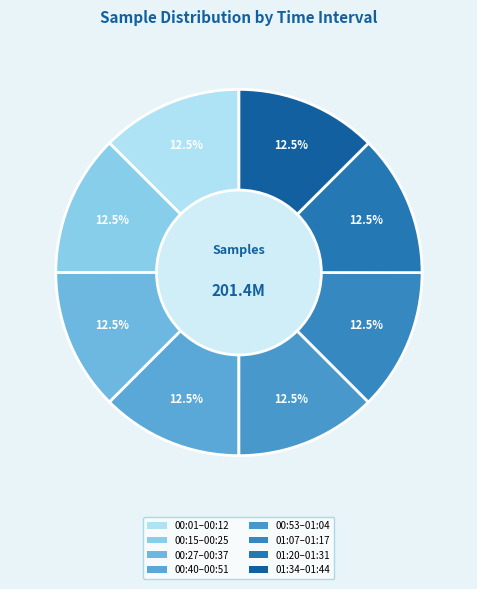

Count the number of slices in the pie.

8